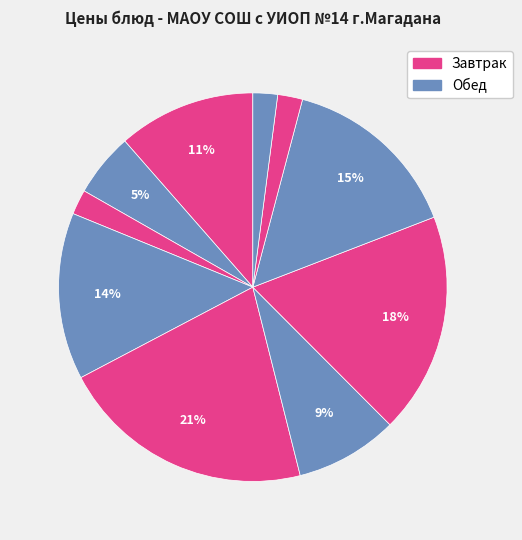

Count the number of slices in the pie.

10